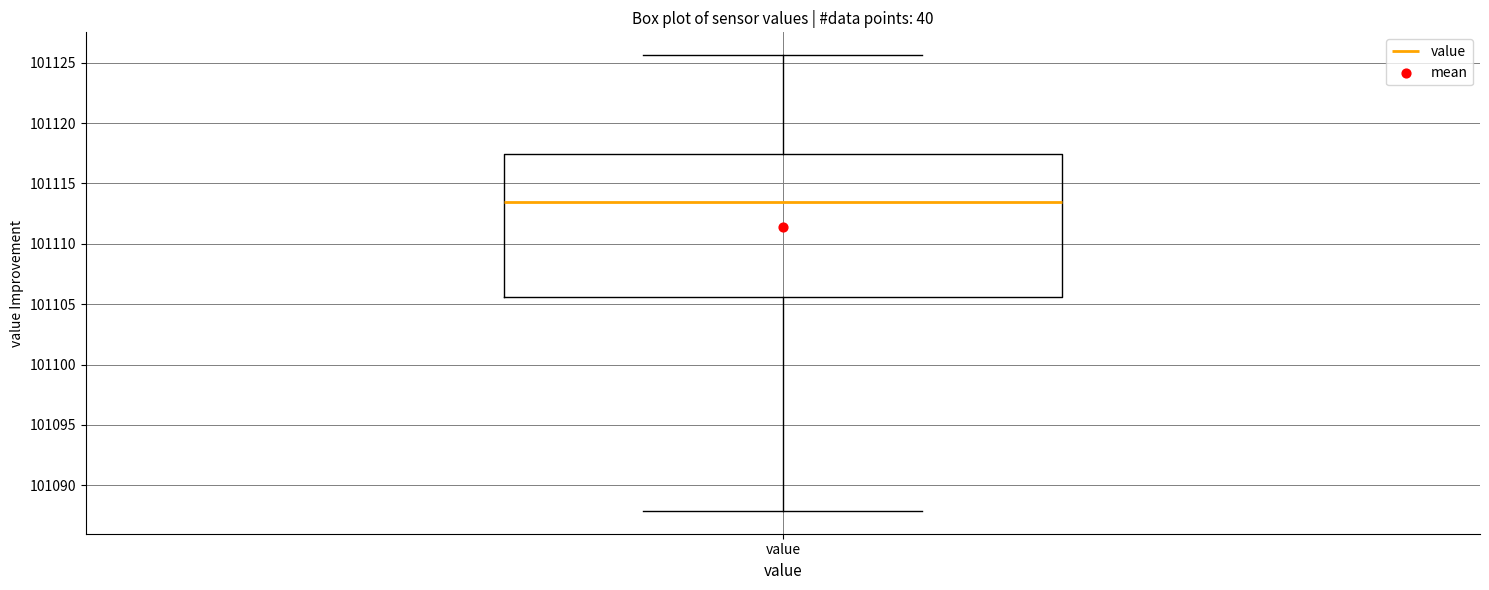

Read this box plot against the y-axis: the position of the median line, the range covered by the box, and the ends of both whiskers. The values are not printed on the chart, so give them approximately, as read against the axis.

median 101113.5, box 101105.5 to 101117.5, whiskers 101088.0 to 101125.5